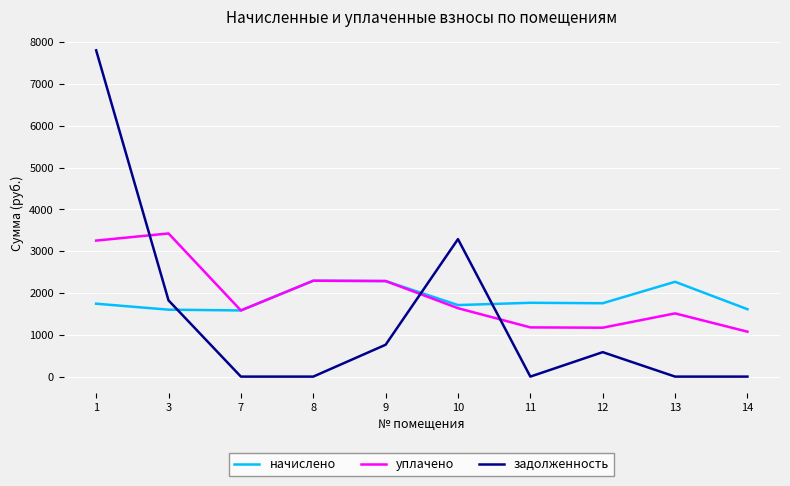

True or false: задолженность has a value of 7809.6 at 1.

True